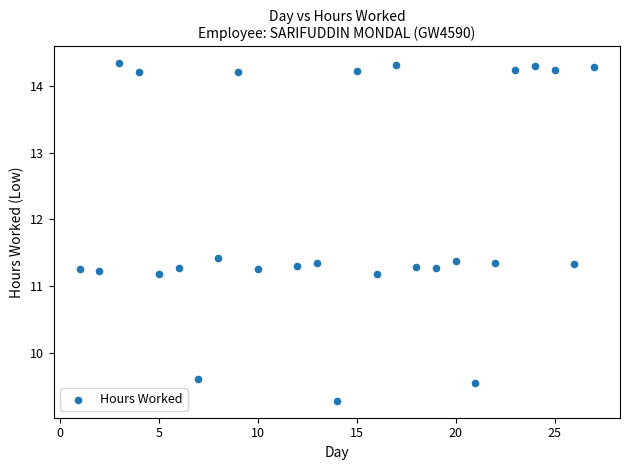

What is the range of X values (max minus min)?

26.0